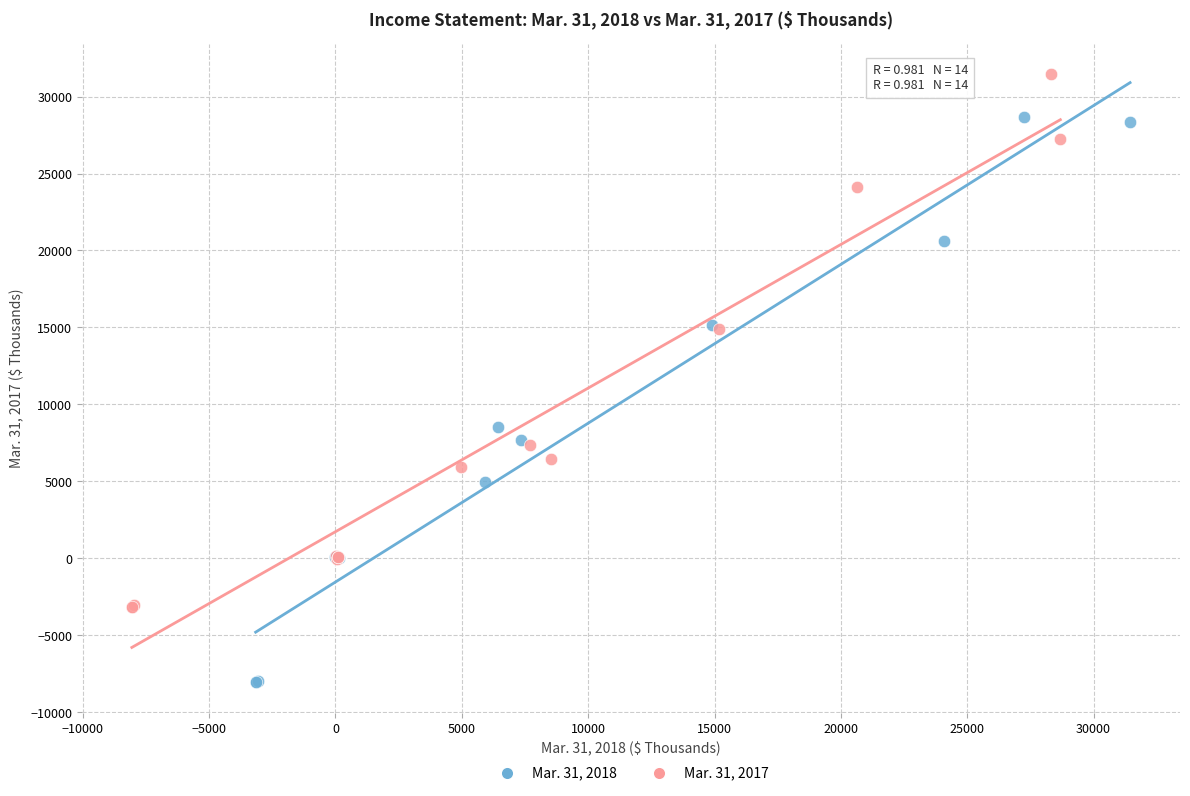

Which series contains the lowest Y value?

Mar. 31, 2018